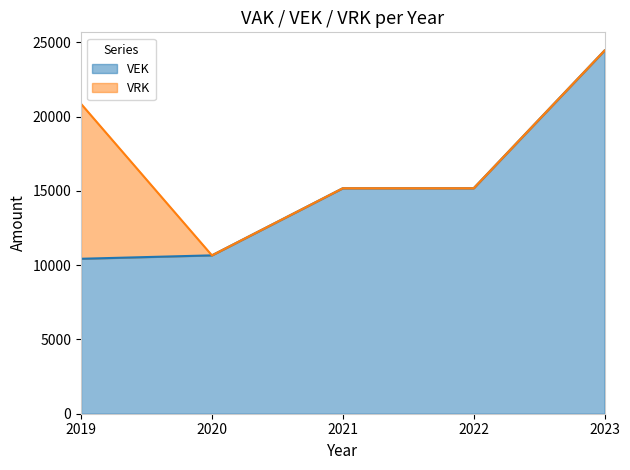

What is the value of the 4th point from the left?

15175